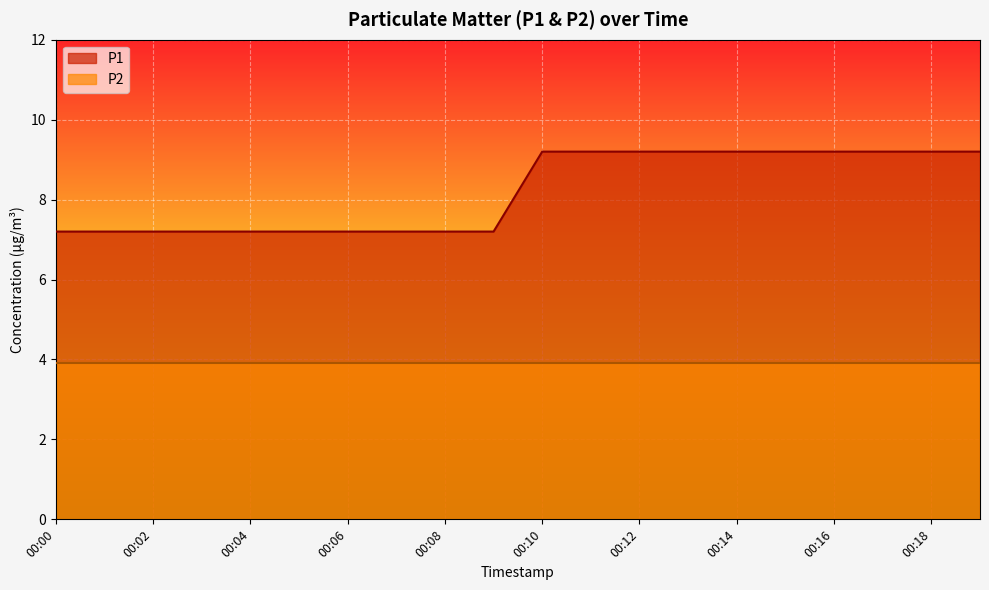

List the labels in order of value, smallest first.

00:00, 00:01, 00:02, 00:03, 00:04, 00:05, 00:06, 00:07, 00:08, 00:09, 00:10, 00:11, 00:12, 00:13, 00:14, 00:15, 00:16, 00:17, 00:18, 00:19